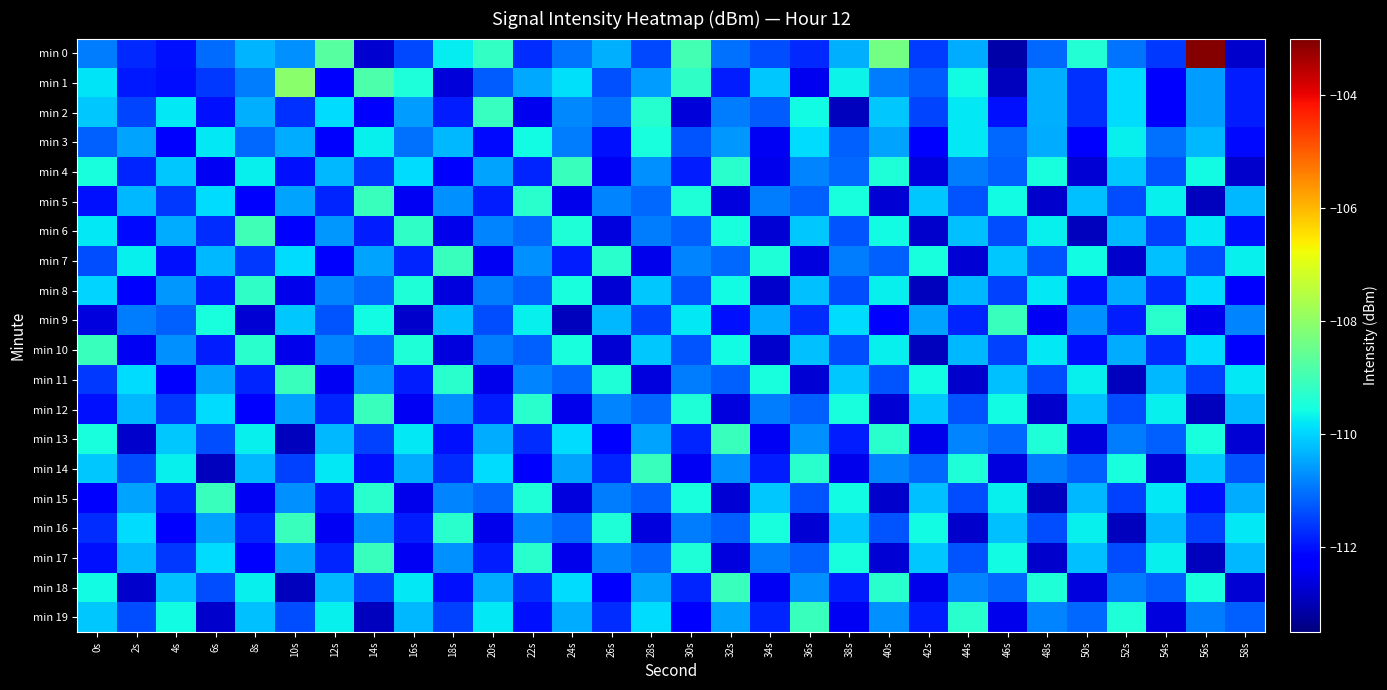

At how many categories does at least one series exceed -108?

1